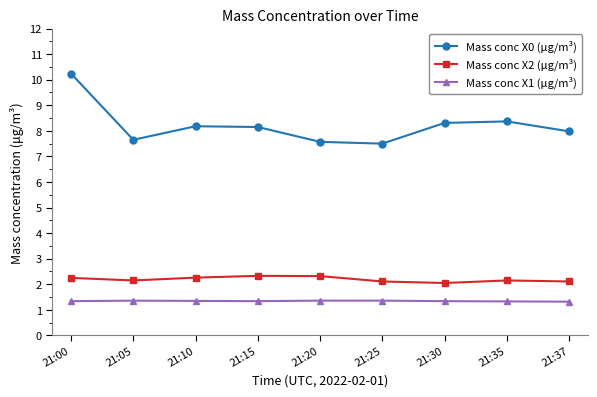

In Mass conc X0 (μg/m³), how many points are lower than both neighbors (excluding endpoints)?

2